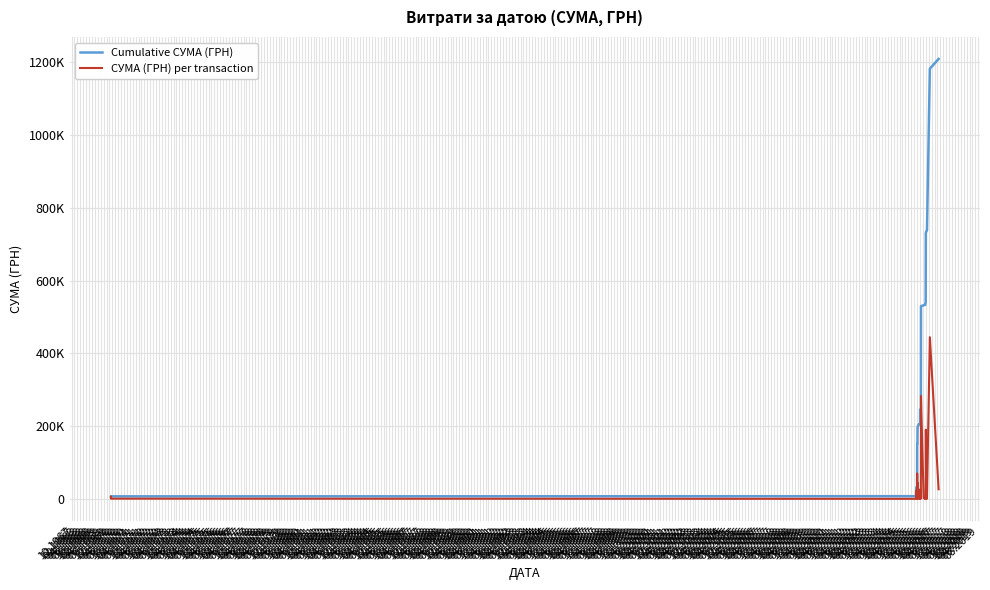

What is the maximum value for Cumulative СУМА (ГРН)?

1209063.6